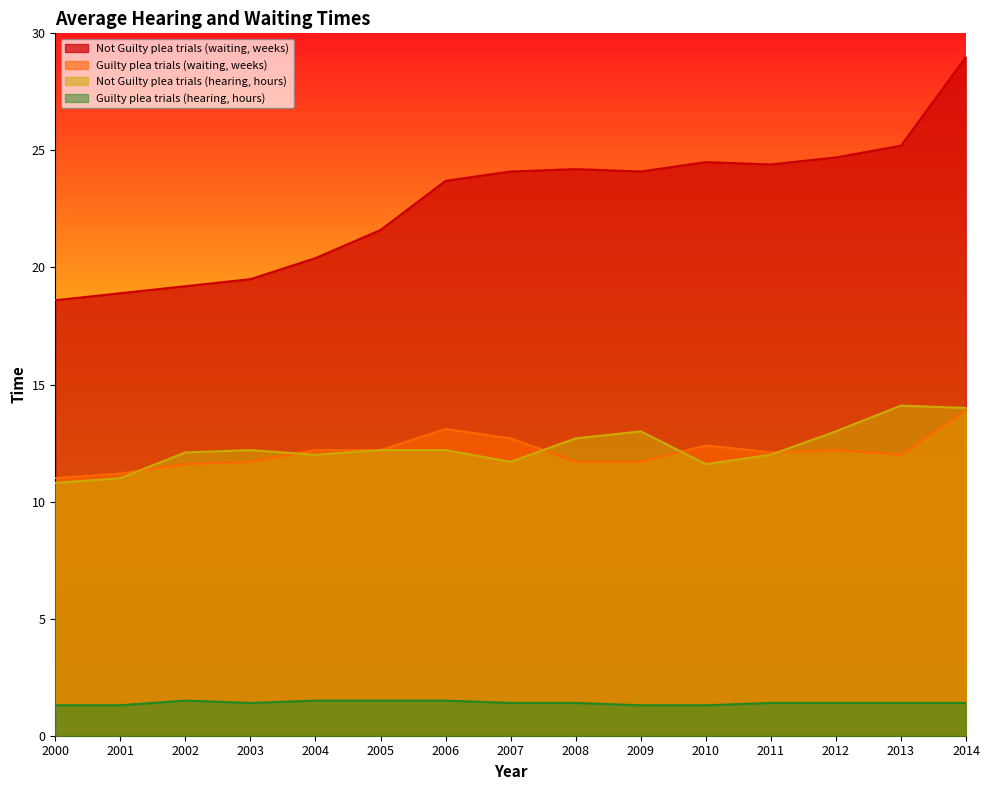

Which series changed the most between 2001 and 2004?

Not Guilty plea trials (waiting, weeks)